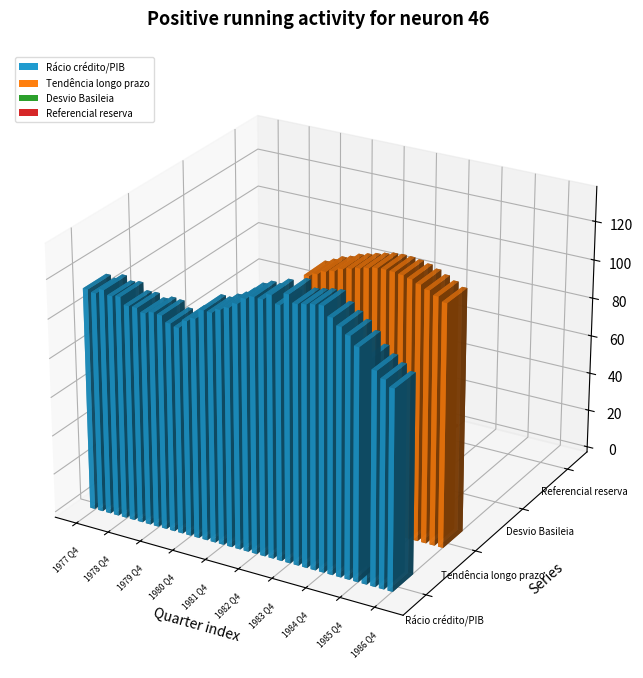

What is the label of the 2nd bar from the right?

1986 Q3